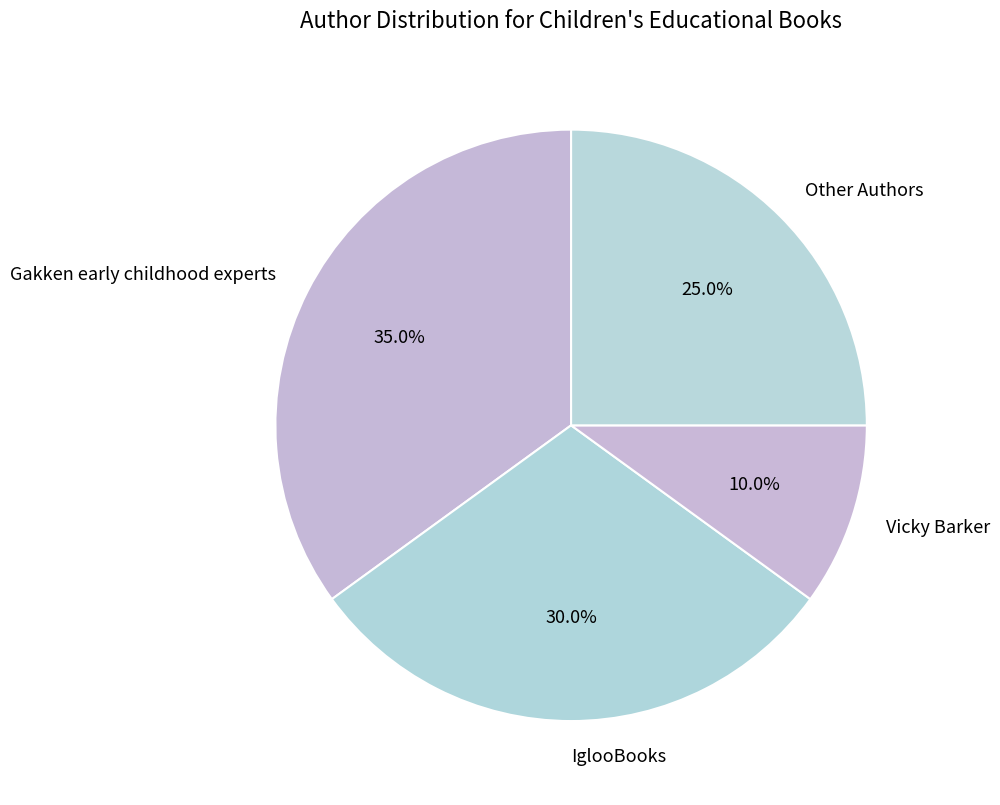

Is Gakken early childhood experts the majority of the pie?

No